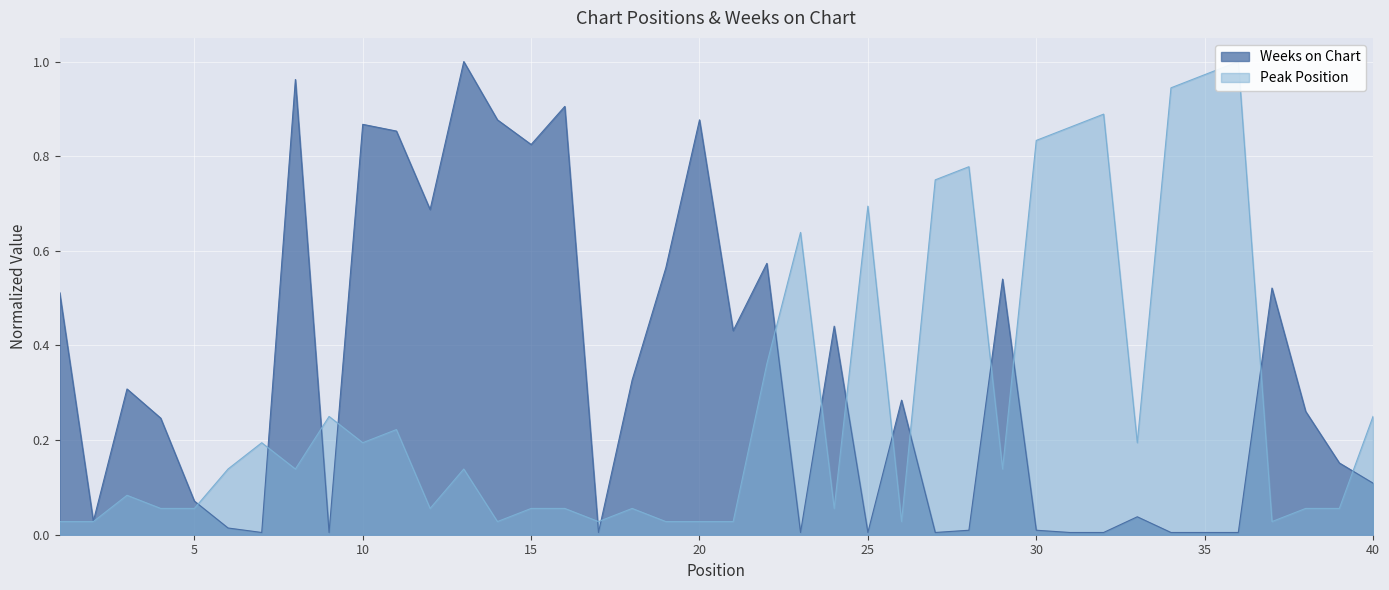

The value of Peak Position at 40 is 0.2. True or false?

True